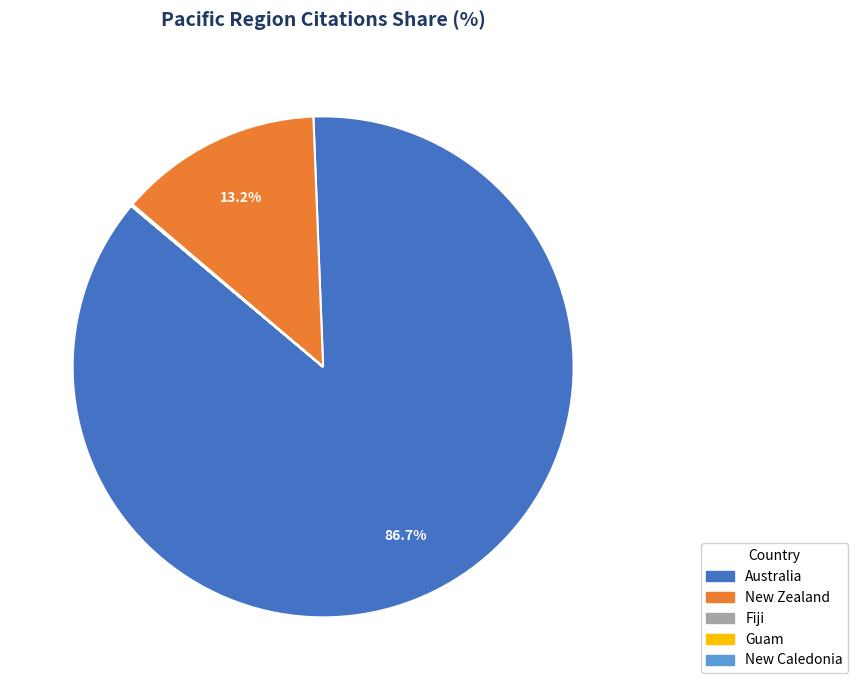

Which category accounts for the majority?

Australia